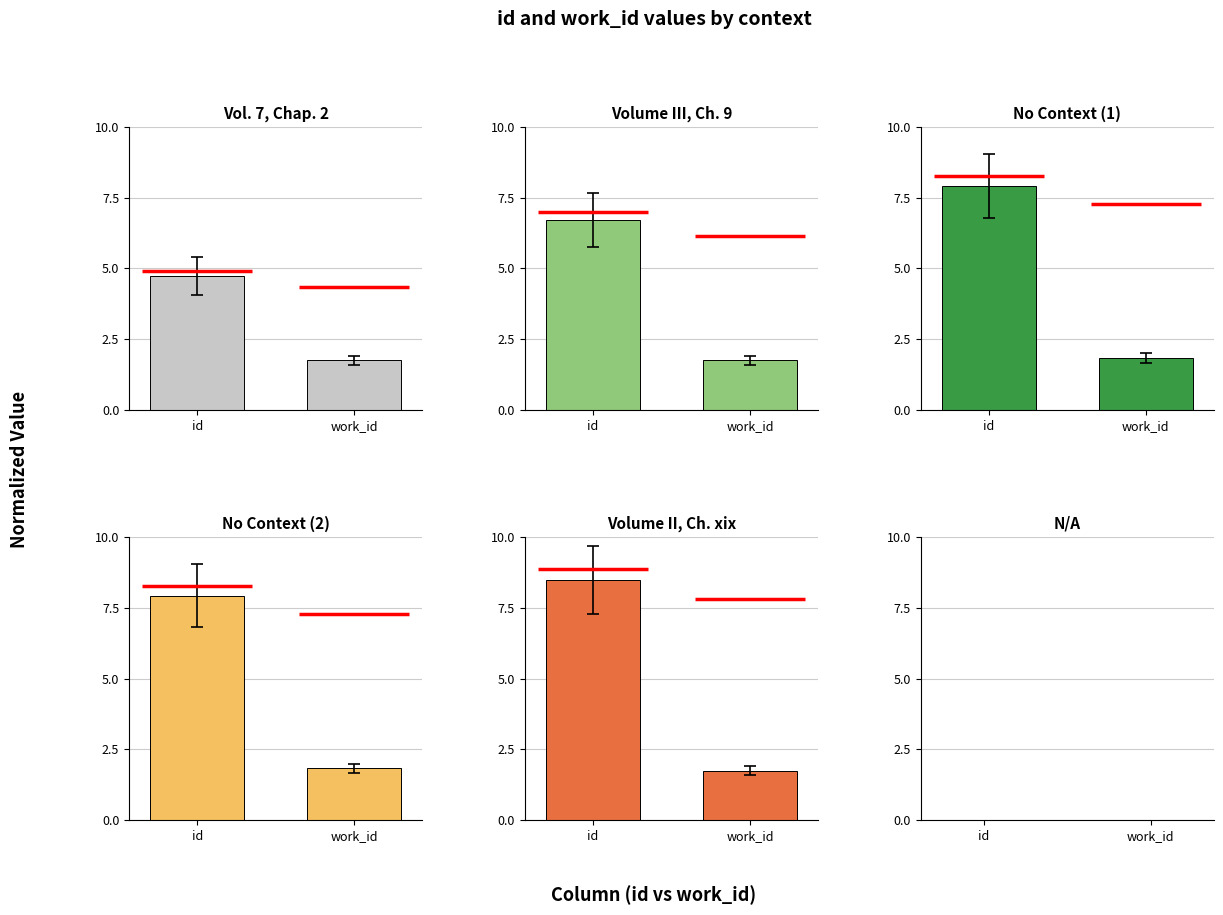

What is the label of the 2nd bar from the right?

id